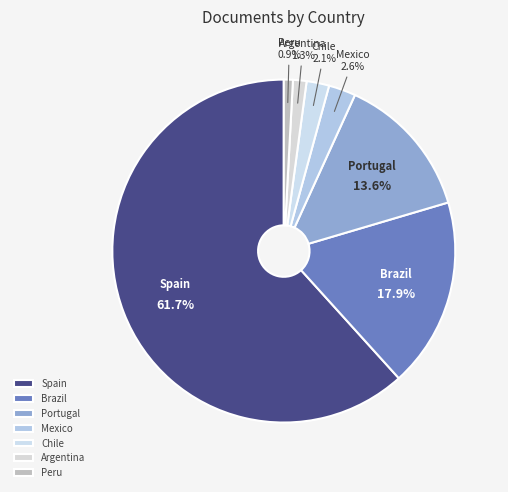

Is Portugal the majority of the pie?

No